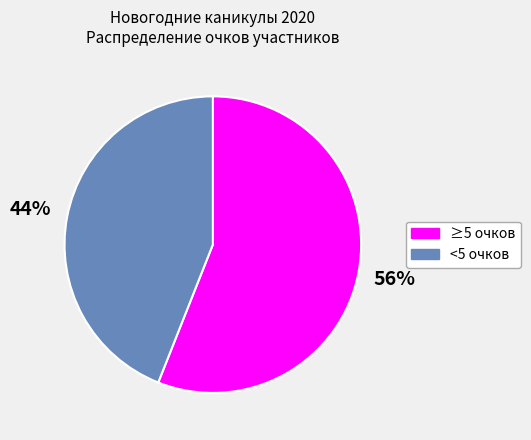

The <5 очков slice represents 34% of the pie. True or false?

False